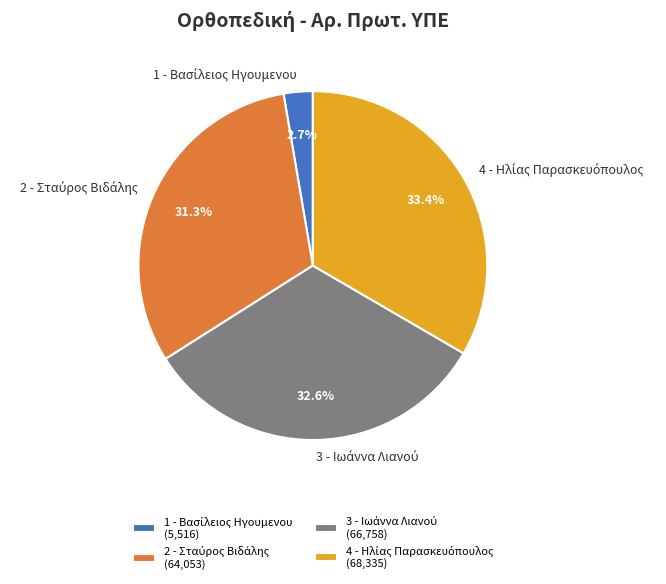

Does any single category account for the majority?

No